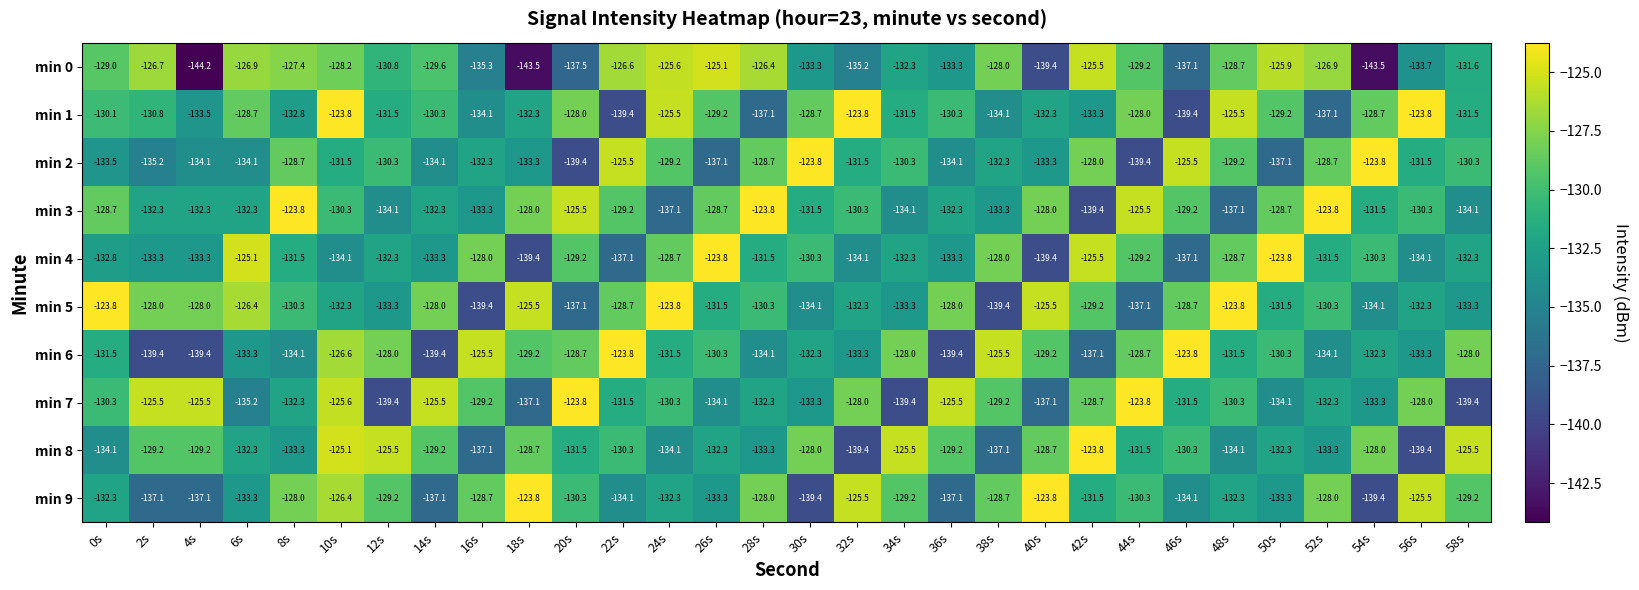

Between 16s and 36s, which series saw the biggest shift?

min 6